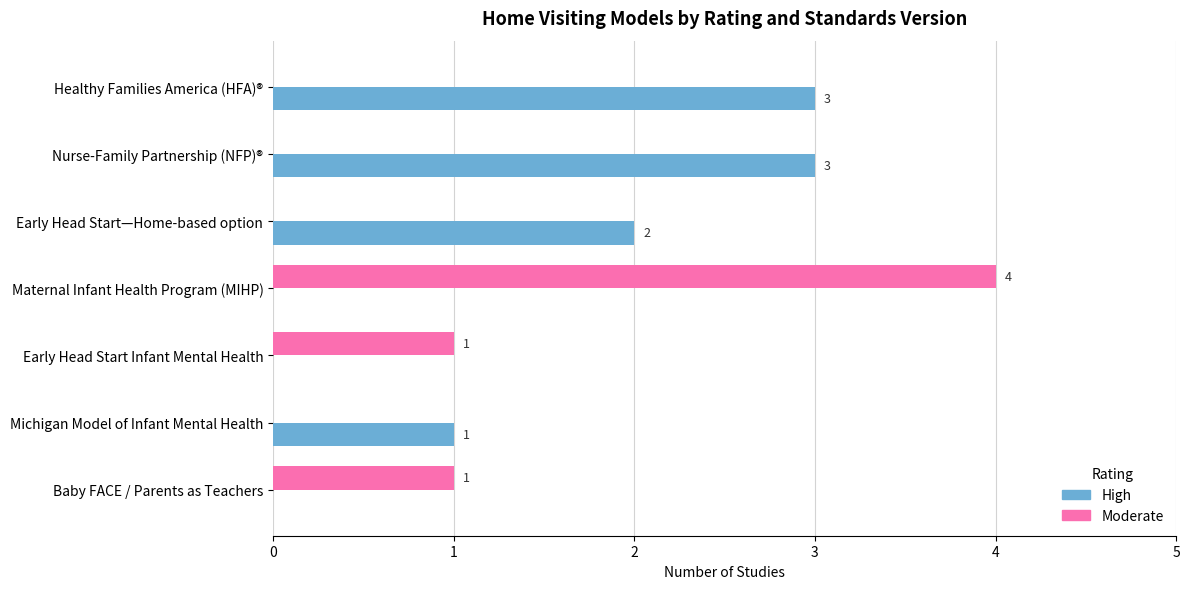

What is the sum of all Moderate values?

6